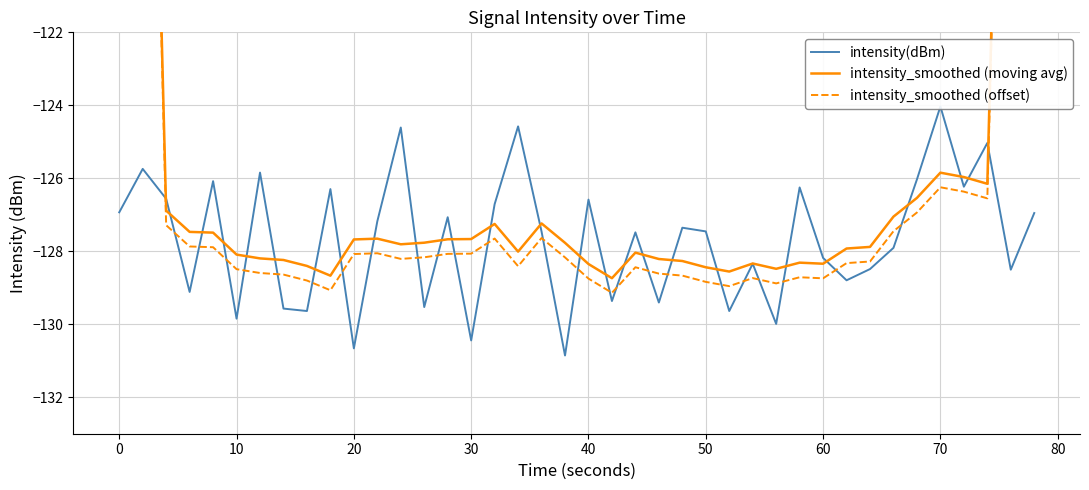

Reading left to right, what are all the values shown in this chart?

intensity(dBm): -126.9	-125.7	-126.6	-129.1	-126.1	-129.8	-125.8	-129.6	-129.6	-126.3	-130.7	-127.2	-124.6	-129.5	-127.1	-130.4	-126.7	-124.6	-127.5	-130.9	-126.6	-129.4	-127.5	-129.4	-127.4	-127.5	-129.6	-128.3	-130.0	-126.3	-128.2	-128.8	-128.5	-127.9	-126.0	-124.0	-126.2	-125.0	-128.5	-127.0
intensity_smoothed (moving avg): -75.8	-101.7	-126.9	-127.5	-127.5	-128.1	-128.2	-128.2	-128.4	-128.7	-127.7	-127.7	-127.8	-127.8	-127.7	-127.7	-127.3	-128.0	-127.2	-127.8	-128.3	-128.7	-128.0	-128.2	-128.3	-128.4	-128.6	-128.3	-128.5	-128.3	-128.3	-127.9	-127.9	-127.1	-126.5	-125.8	-126.0	-126.2	-101.3	-76.1
intensity_smoothed (offset): -76.2	-102.1	-127.3	-127.9	-127.9	-128.5	-128.6	-128.6	-128.8	-129.1	-128.1	-128.1	-128.2	-128.2	-128.1	-128.1	-127.7	-128.4	-127.6	-128.2	-128.7	-129.1	-128.4	-128.6	-128.7	-128.8	-129.0	-128.7	-128.9	-128.7	-128.7	-128.3	-128.3	-127.5	-126.9	-126.2	-126.4	-126.6	-101.7	-76.5